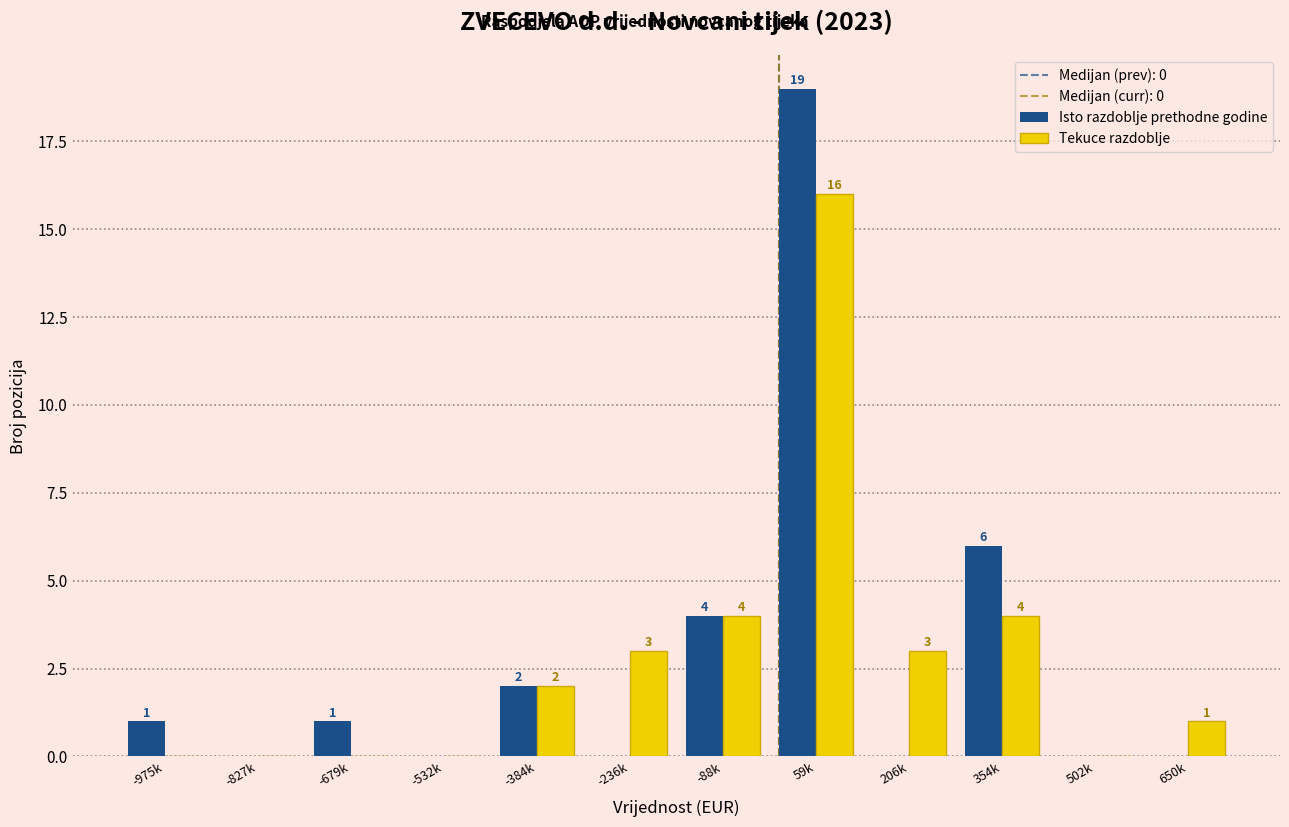

Reading left to right, extract all data points from this chart.

Isto razdoblje prethodne godine: -975k=1	-827k=0	-679k=1	-532k=0	-384k=2	-236k=0	-88k=4	59k=19	206k=0	354k=6	502k=0	650k=0
Tekuce razdoblje: -975k=0	-827k=0	-679k=0	-532k=0	-384k=2	-236k=3	-88k=4	59k=16	206k=3	354k=4	502k=0	650k=1